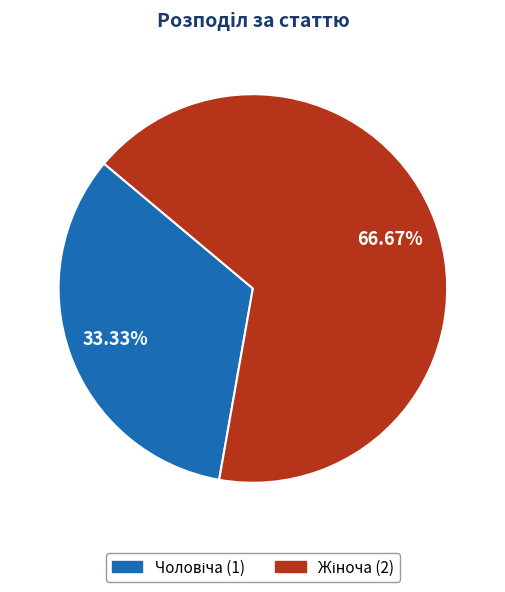

How many slices are in this pie chart?

2